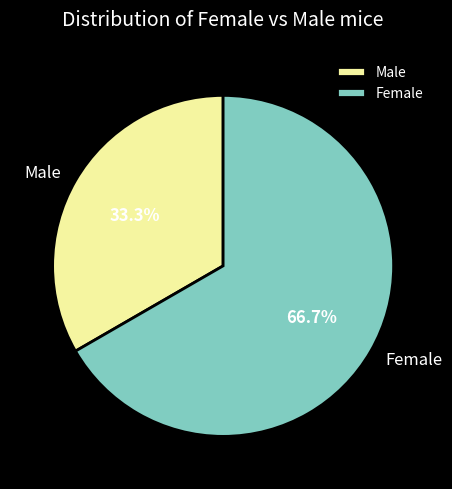

Rank the categories by value from lowest to highest.

Male, Female